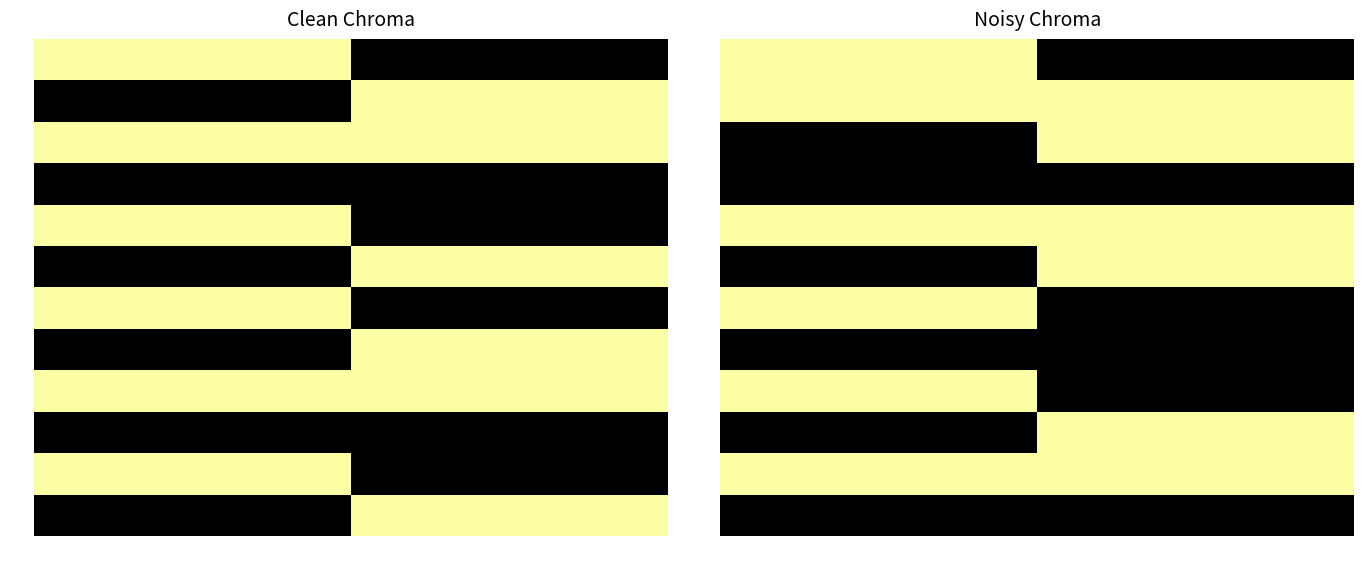

The tx4 series shows 1293 at -1. True or false?

False